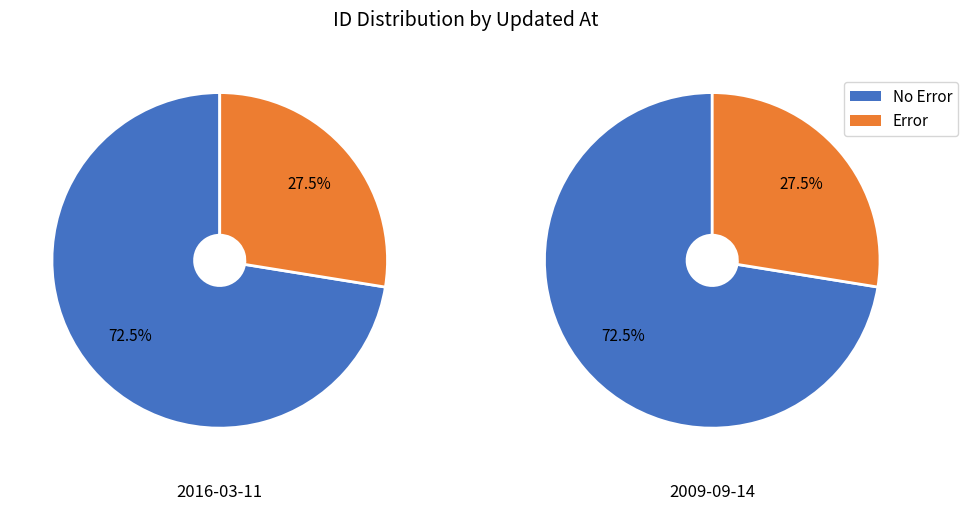

The 2009-09-14 19:36:32 UTC slice represents 50% of the pie. True or false?

True